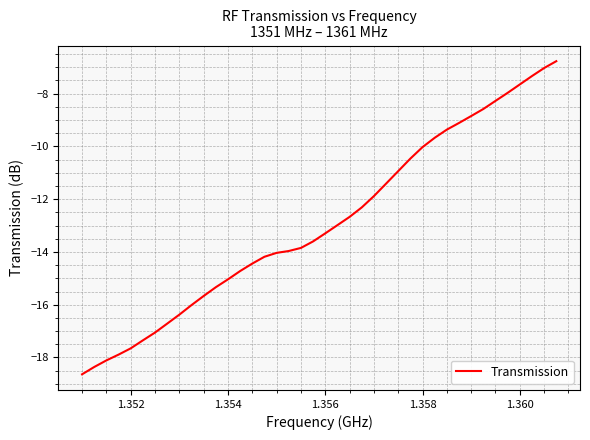

What is the minimum value shown in the chart?

-18.6